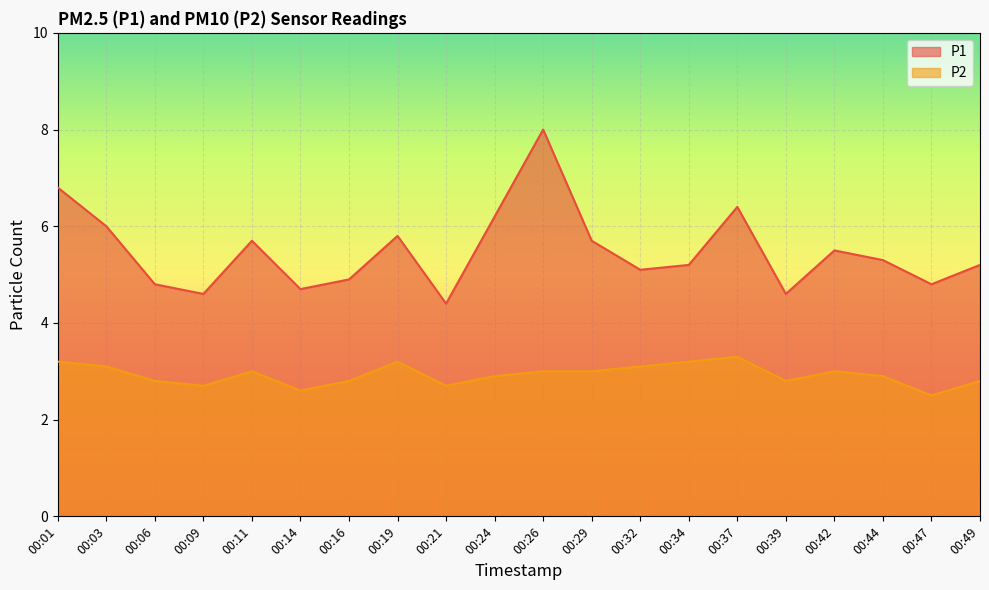

What is the approximate value of P2 at 00:42?

3.0